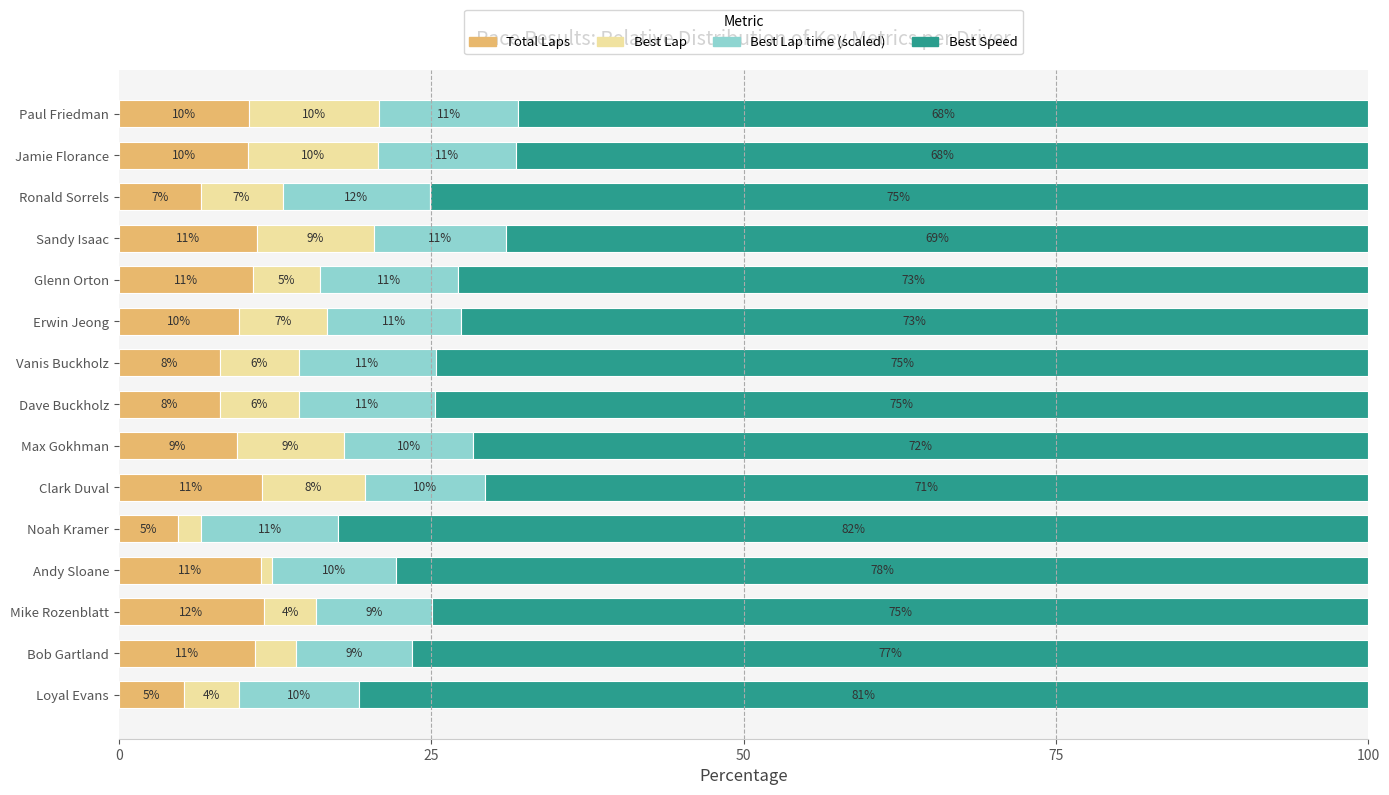

Reading left to right, extract all data points from this chart.

Total Laps: 5.3	10.9	11.6	11.4	4.7	11.5	9.4	8.1	8.1	9.7	10.7	11.1	6.6	10.4	10.4
Best Lap: 4.4	3.3	4.2	0.9	1.9	8.2	8.6	6.3	6.3	7.0	5.4	9.4	6.6	10.4	10.4
Best Lap time (scaled): 9.6	9.2	9.3	9.9	10.9	9.6	10.4	10.9	11.0	10.7	11.1	10.6	11.8	11.0	11.1
Best Speed: 80.8	76.6	74.9	77.8	82.4	70.7	71.6	74.7	74.6	72.6	72.8	69.0	75.1	68.2	68.0